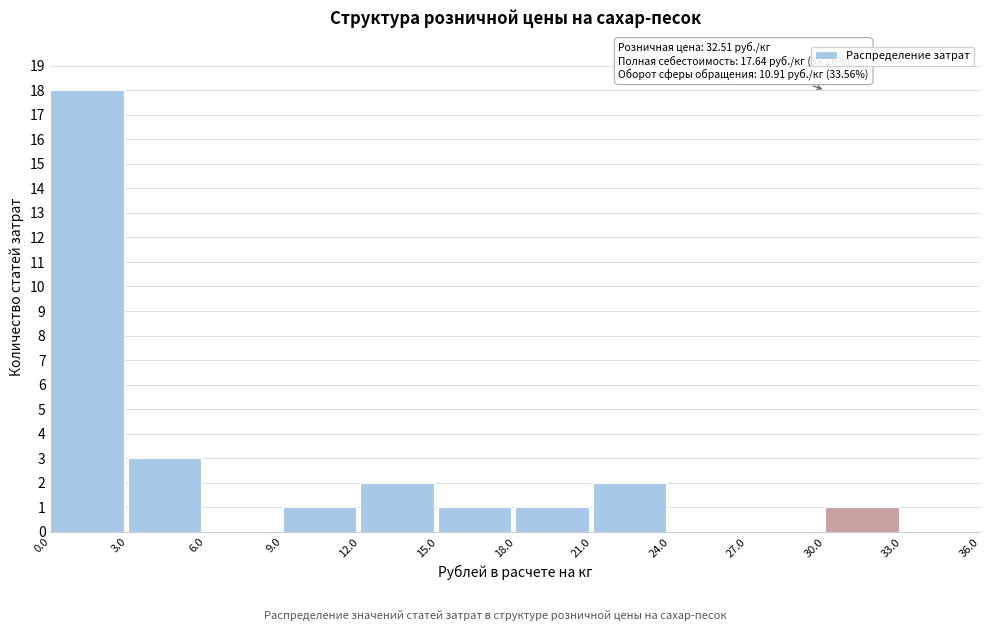

Which range on the x-axis has the tallest bar?

0.0 to 3.0